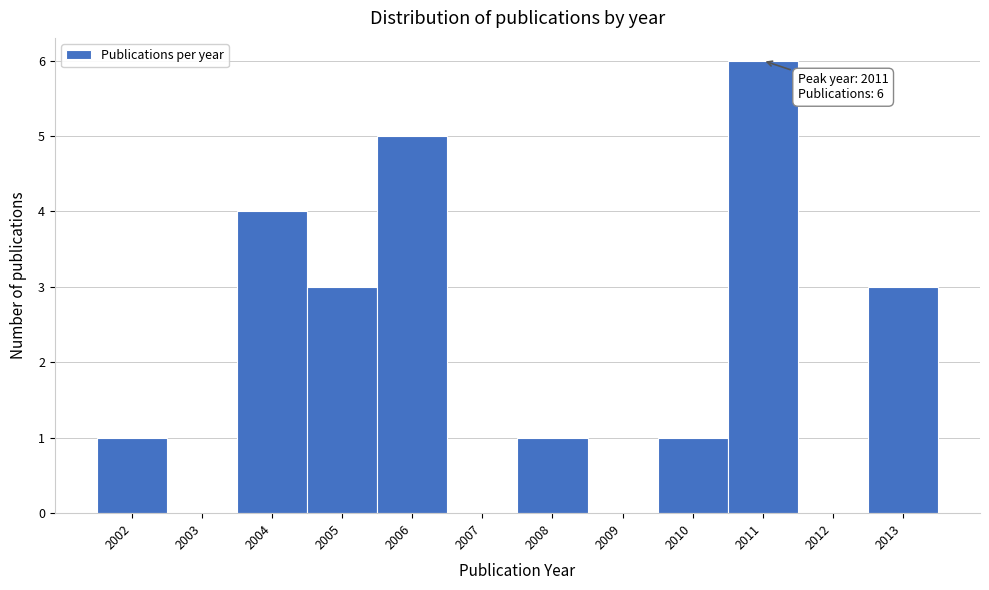

Which range on the x-axis has the tallest bar?

2010.5 to 2011.5